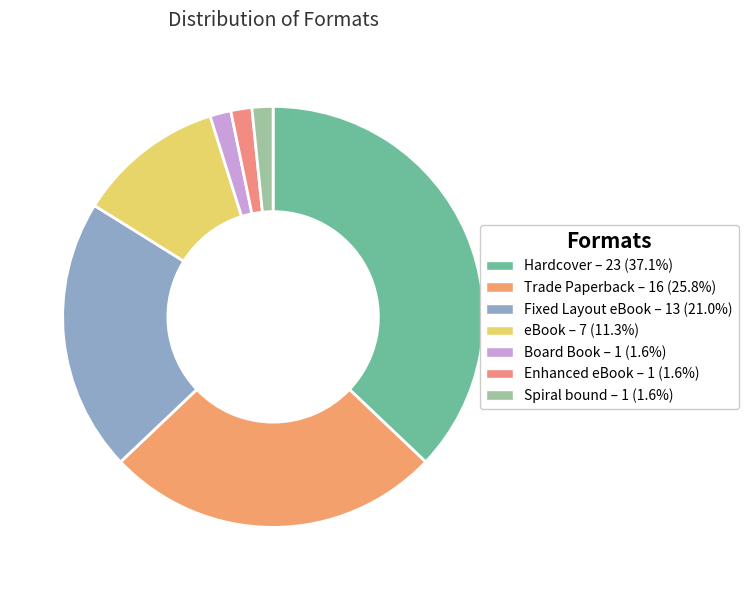

To the nearest percent, what is the combined percentage of Enhanced eBook and Board Book?

3%